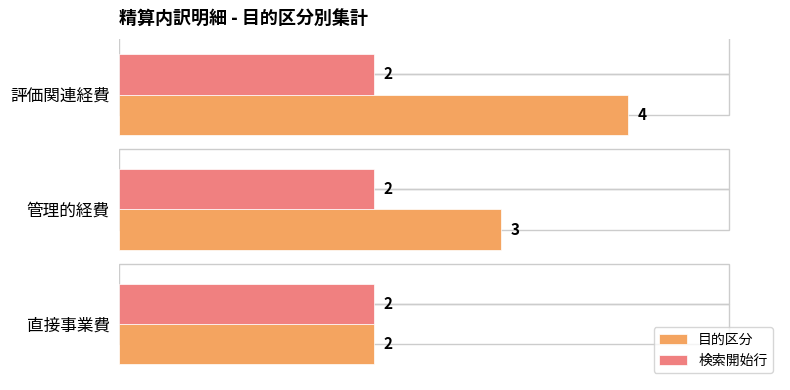

List the series in order of their peak value, lowest first.

検索開始行, 目的区分